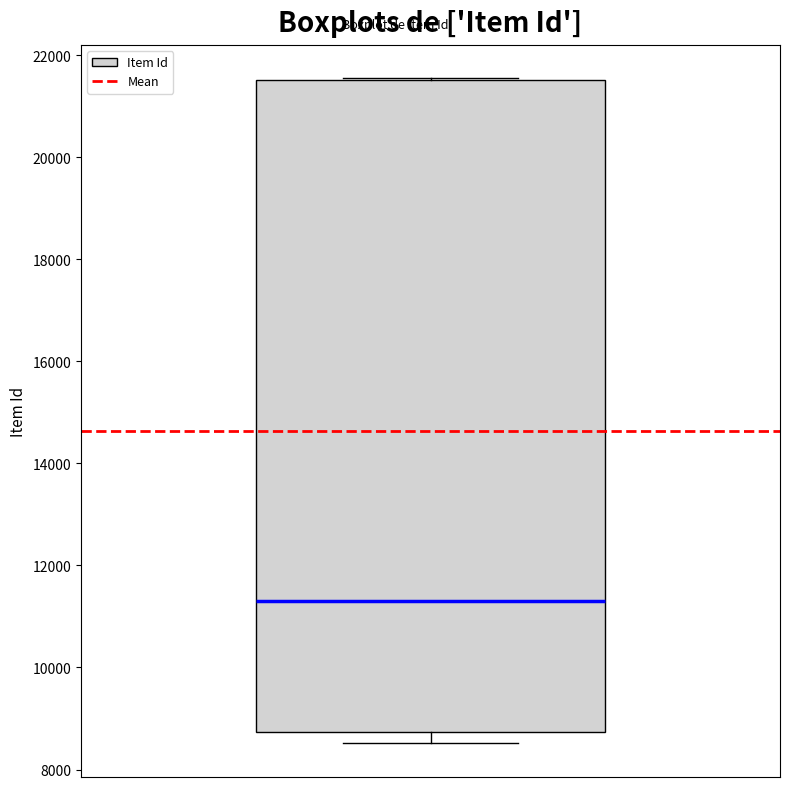

Where is the lower edge of the box on the y-axis? The values are not printed on the chart, so give them approximately, as read against the axis.

8800